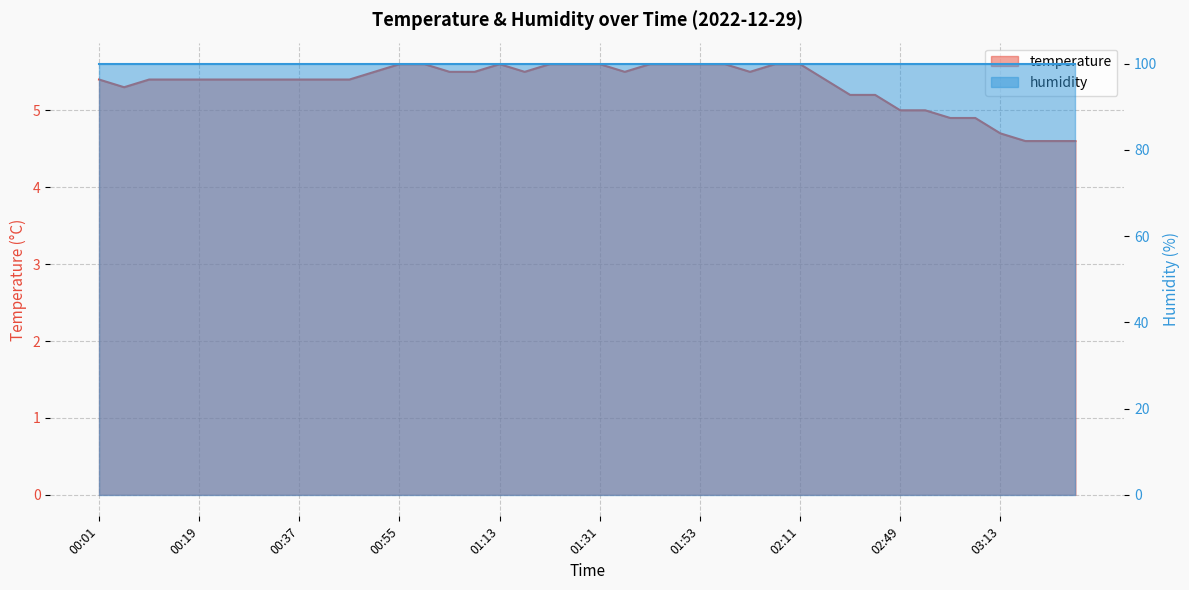

Between 02:07 and 01:49, which is larger?

02:07